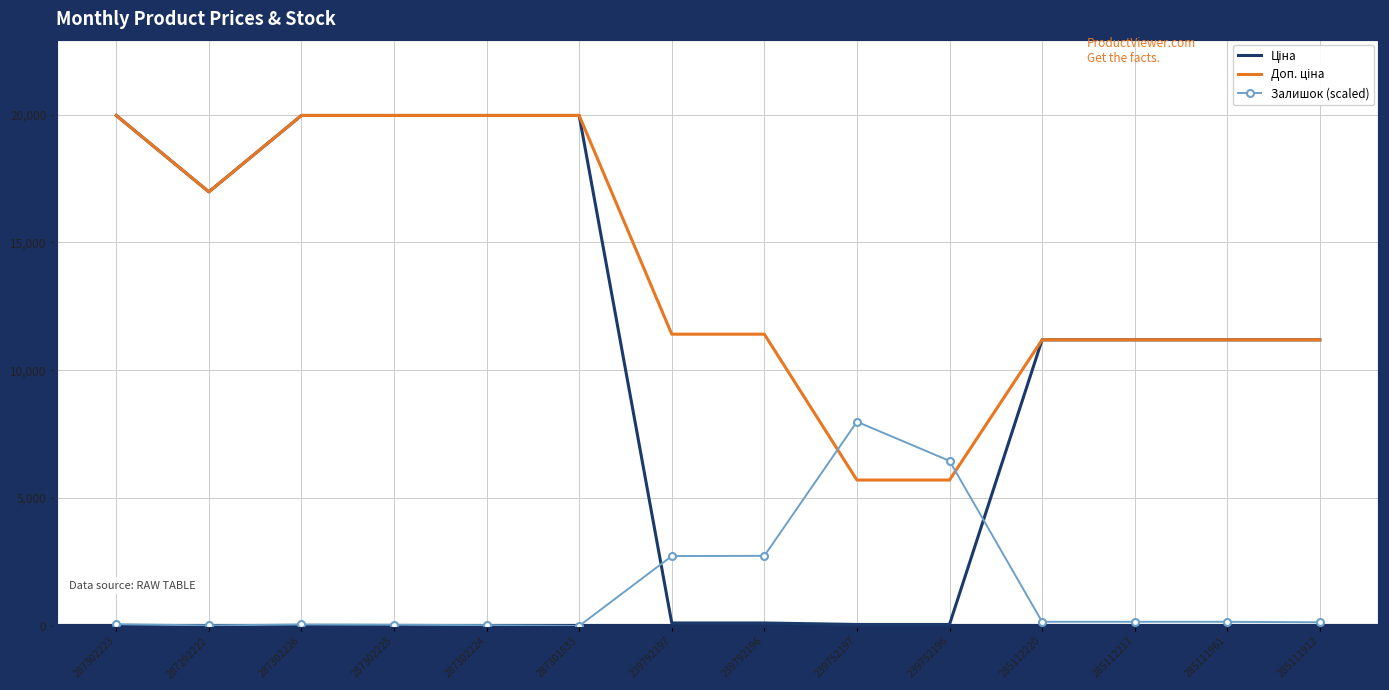

What is the difference between the highest and lowest values at 287301833?

19964.2